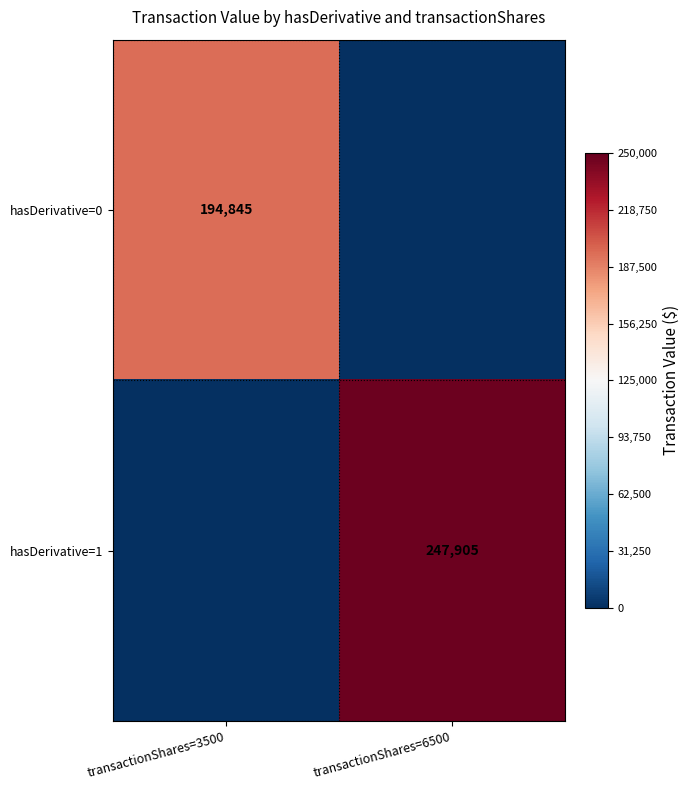

Is it true that hasDerivative=0 equals 194845 at transactionShares=3500?

True